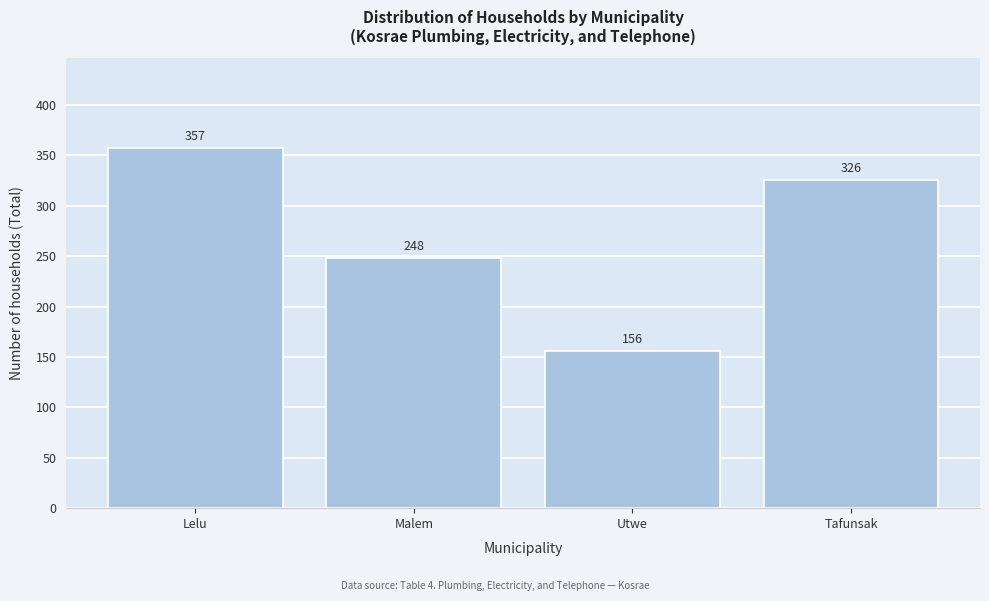

Reading left to right, what are all the values shown in this chart?

Lelu=357	Malem=248	Utwe=156	Tafunsak=326